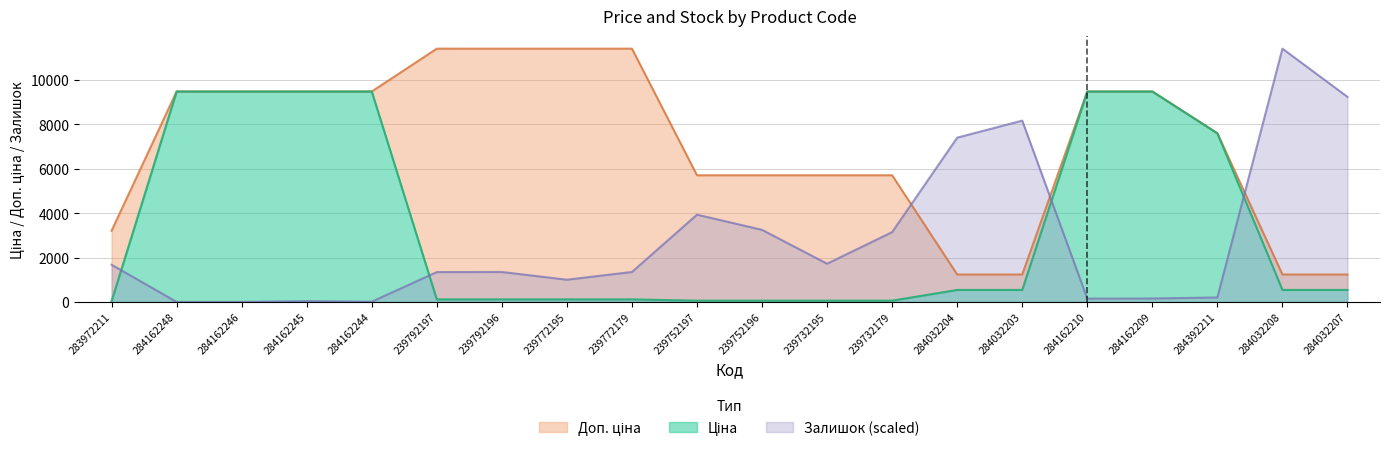

What is the average value of the Ціна series?

3367.5